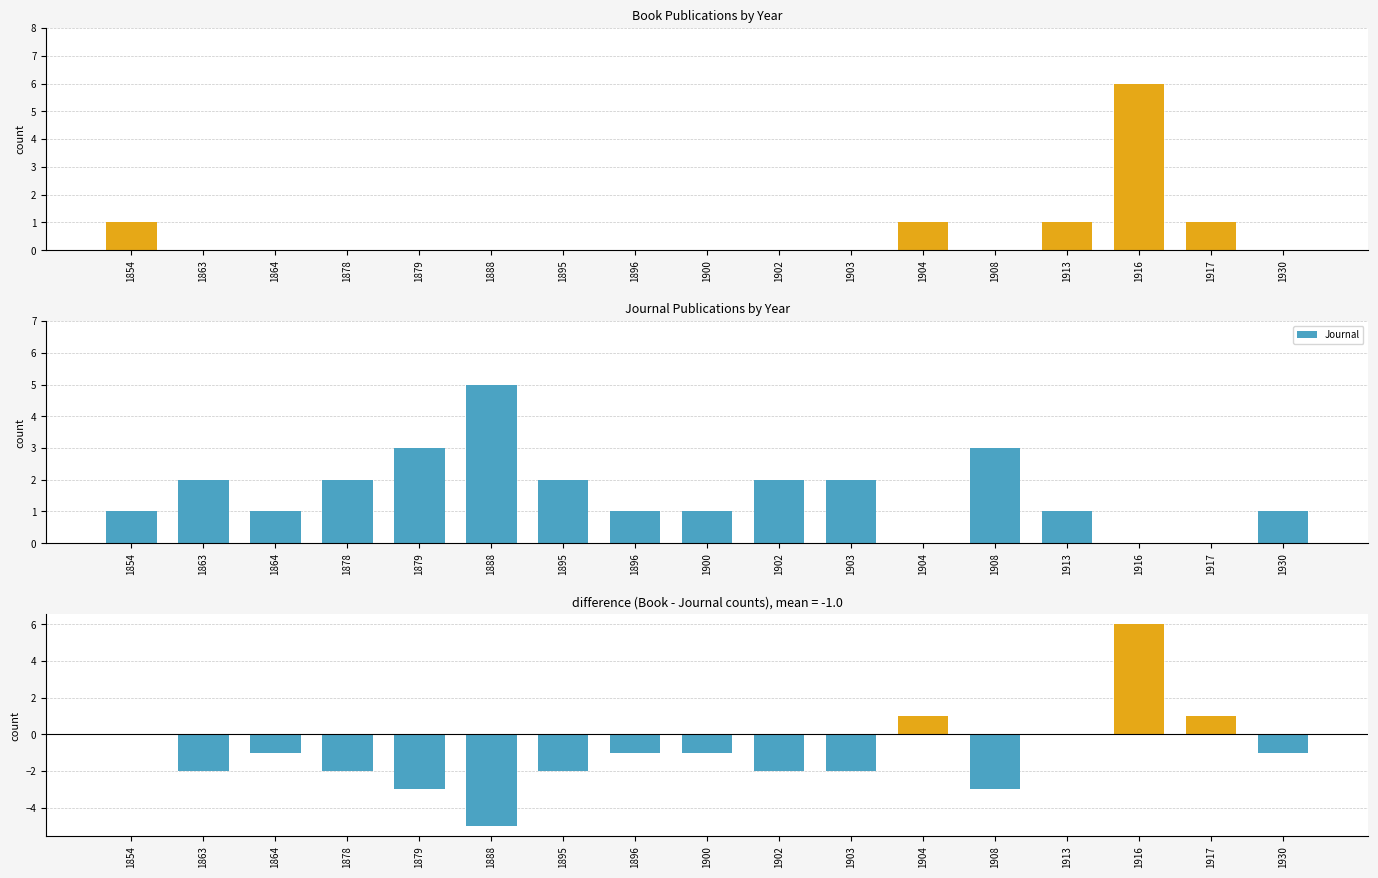

How many bars are there in total?

51